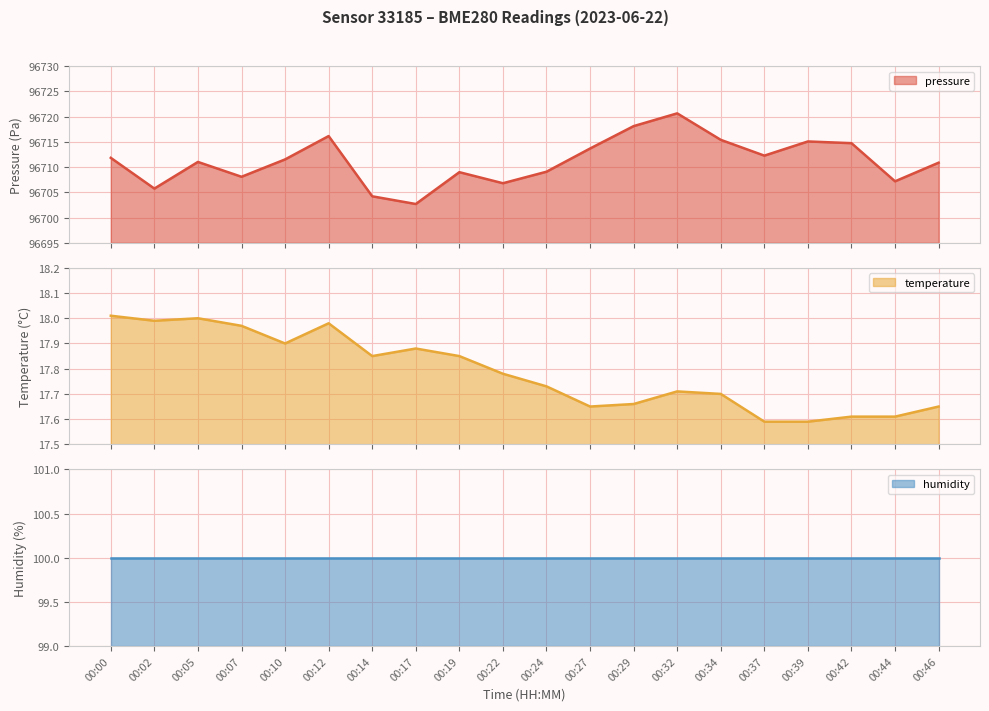

What is the highest value of the pressure series?

96720.7